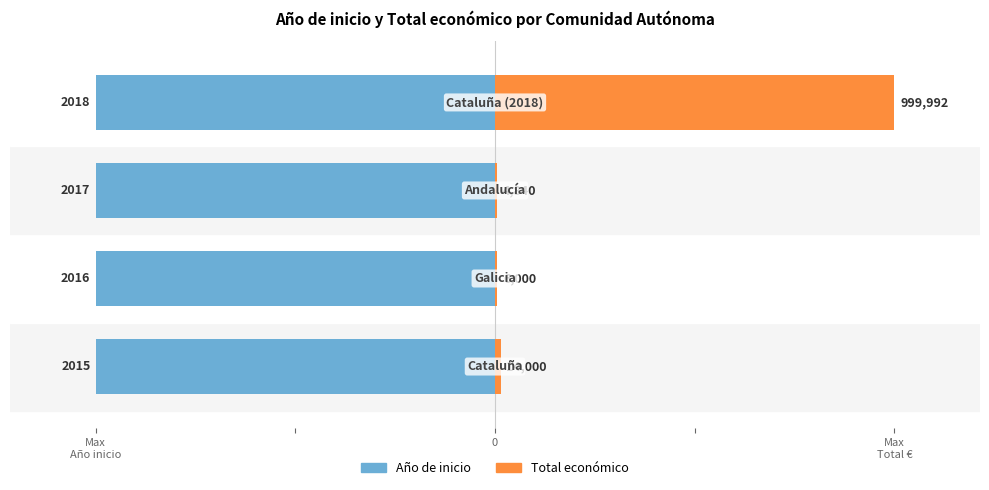

How many groups of bars are there?

4